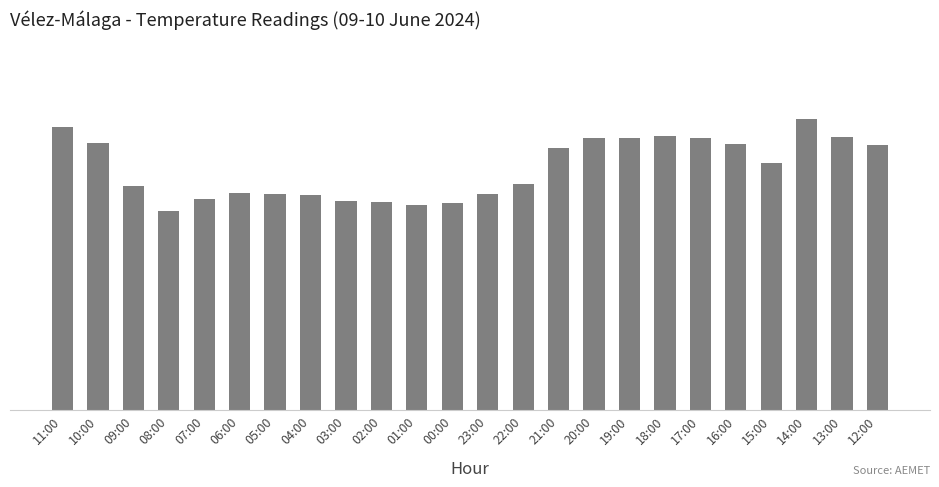

Are the bars horizontal?

No